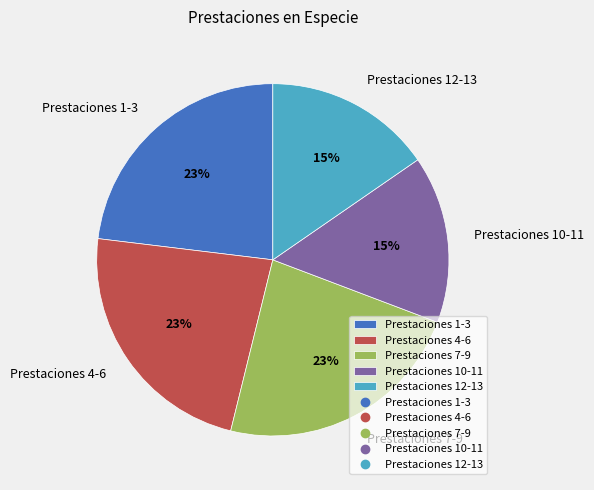

To the nearest percent, what is the difference between the largest and smallest slice percentages?

8%